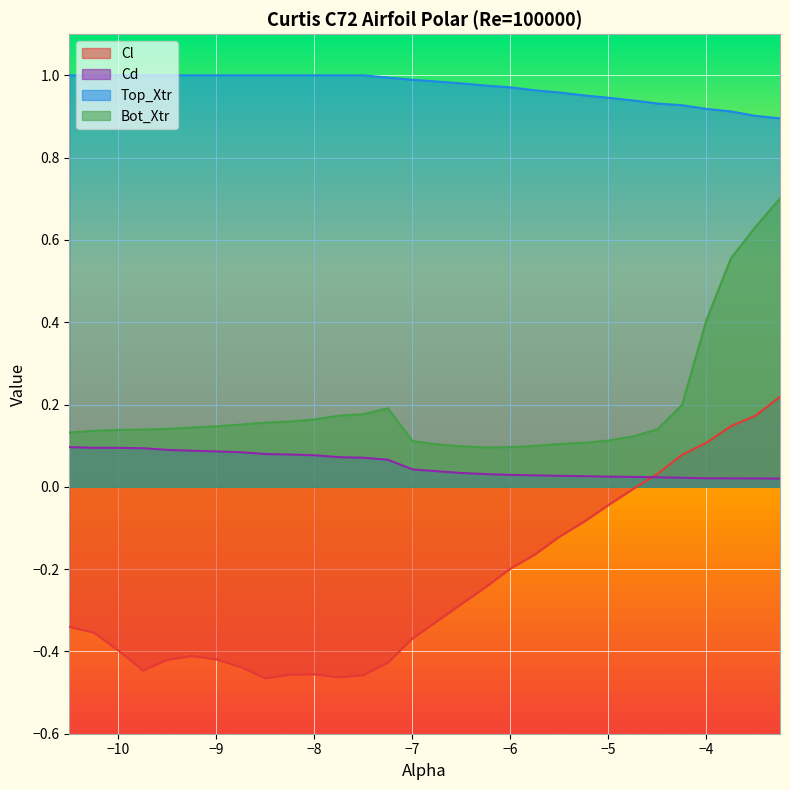

What is the maximum value for Cl?

0.2